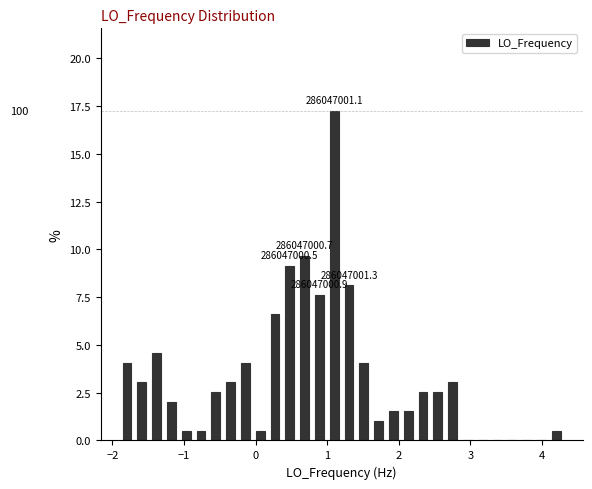

Read against the x-axis, roughly where is the centre of the tallest bar?

1.1